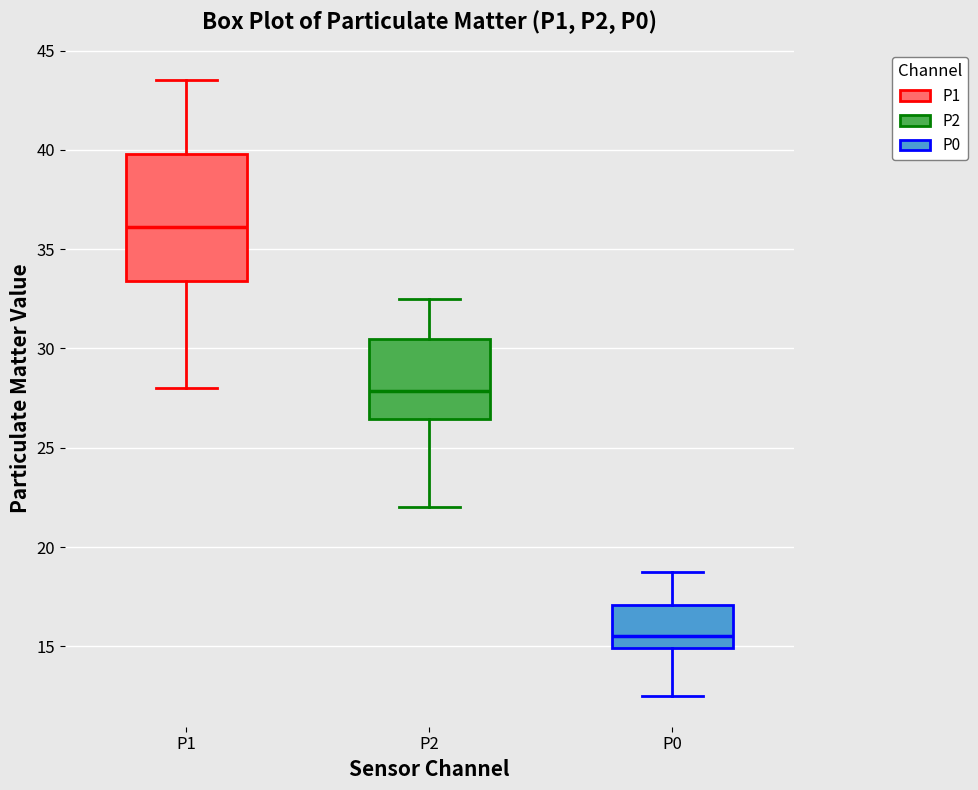

Comparing the boxes themselves (not the whiskers), which one is the tallest?

P1